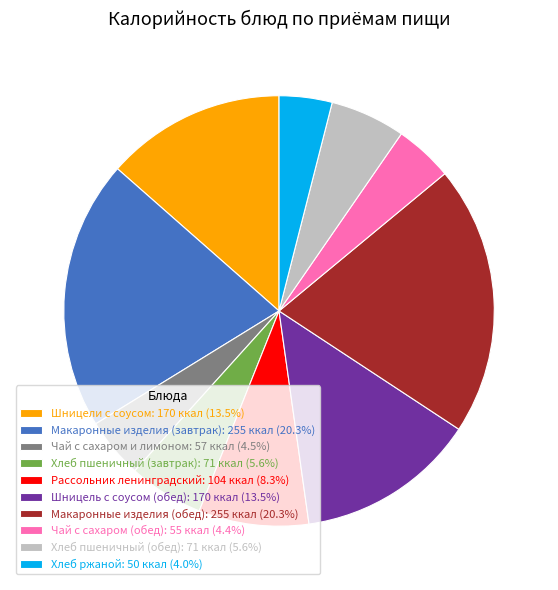

How many segments does this pie chart have?

10